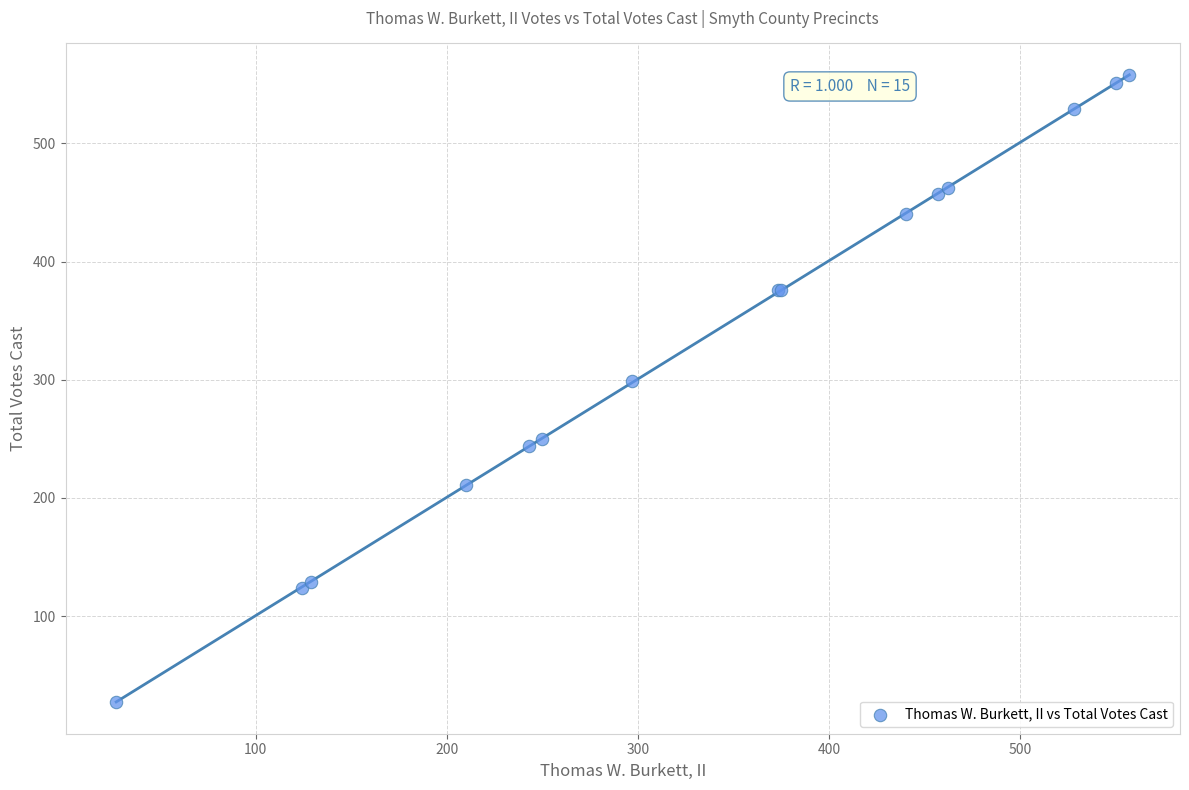

What Y value in the scatter plot is closest to 292?

299